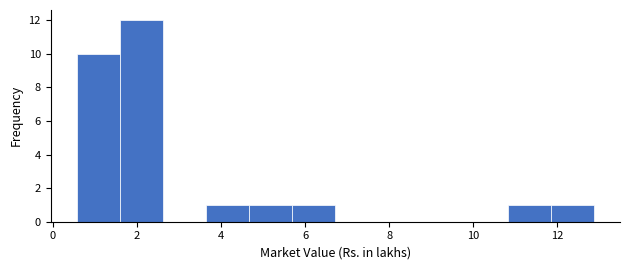

Which range on the x-axis has the tallest bar?

1.6 to 2.6